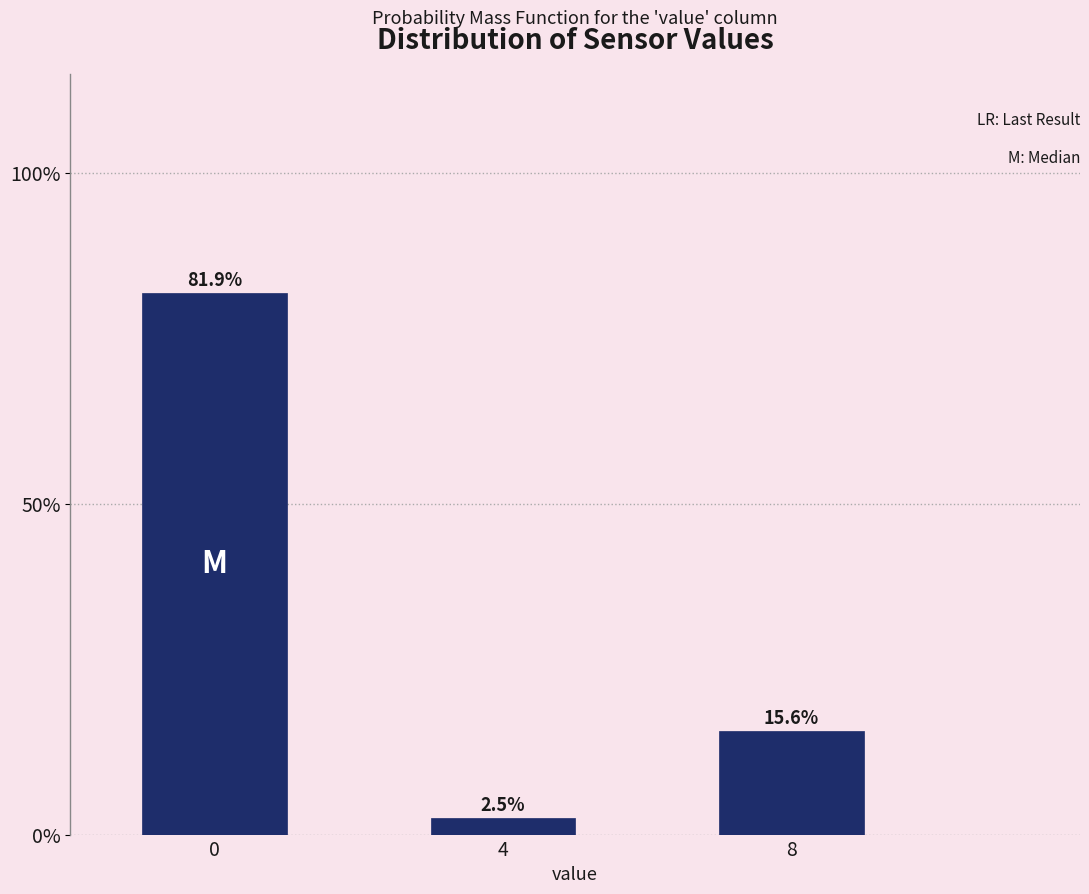

Reading left to right, what are all the values shown in this chart?

0=81.9	4=2.5	8=15.6